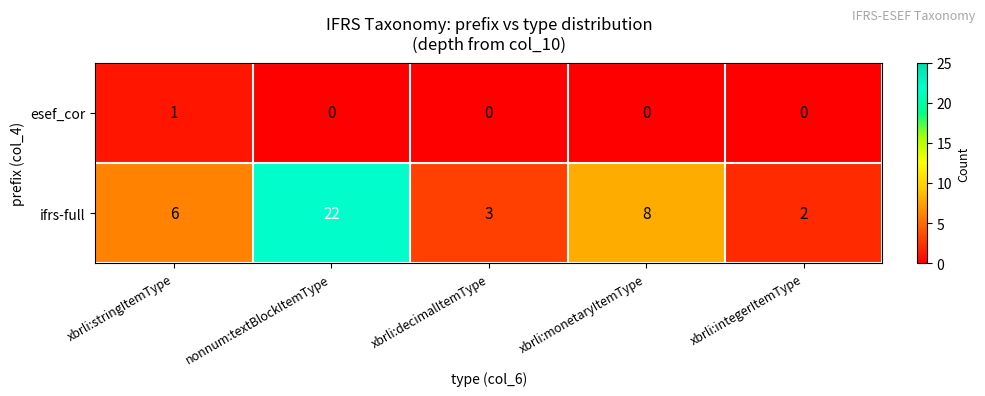

True or false: ifrs-full has a value of 14 at xbrli:monetaryItemType.

False